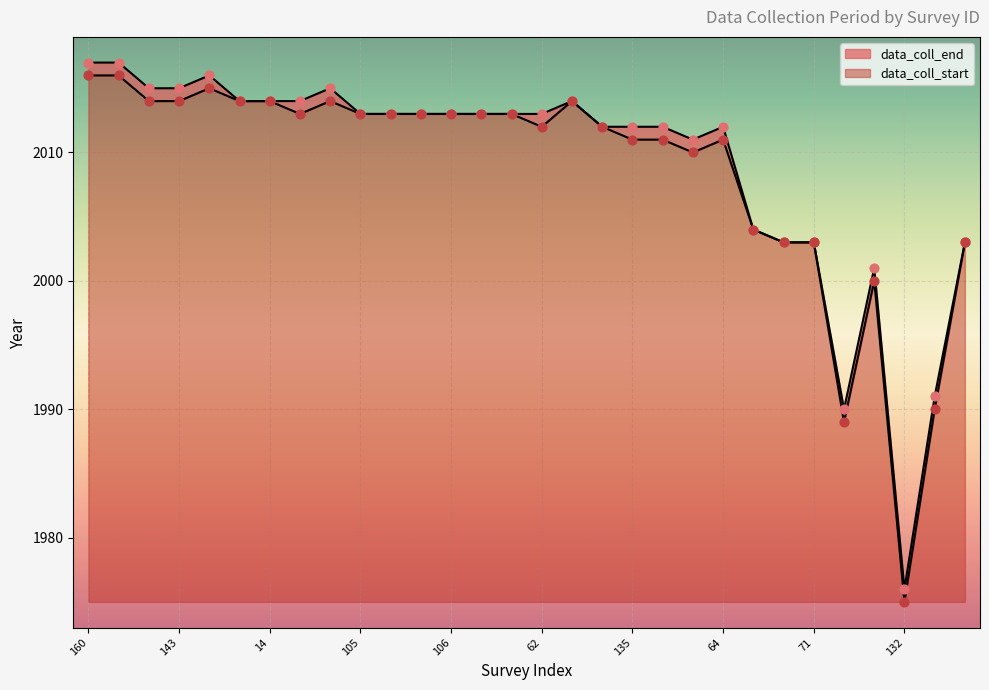

Which series reaches the minimum Y coordinate?

data_coll_start